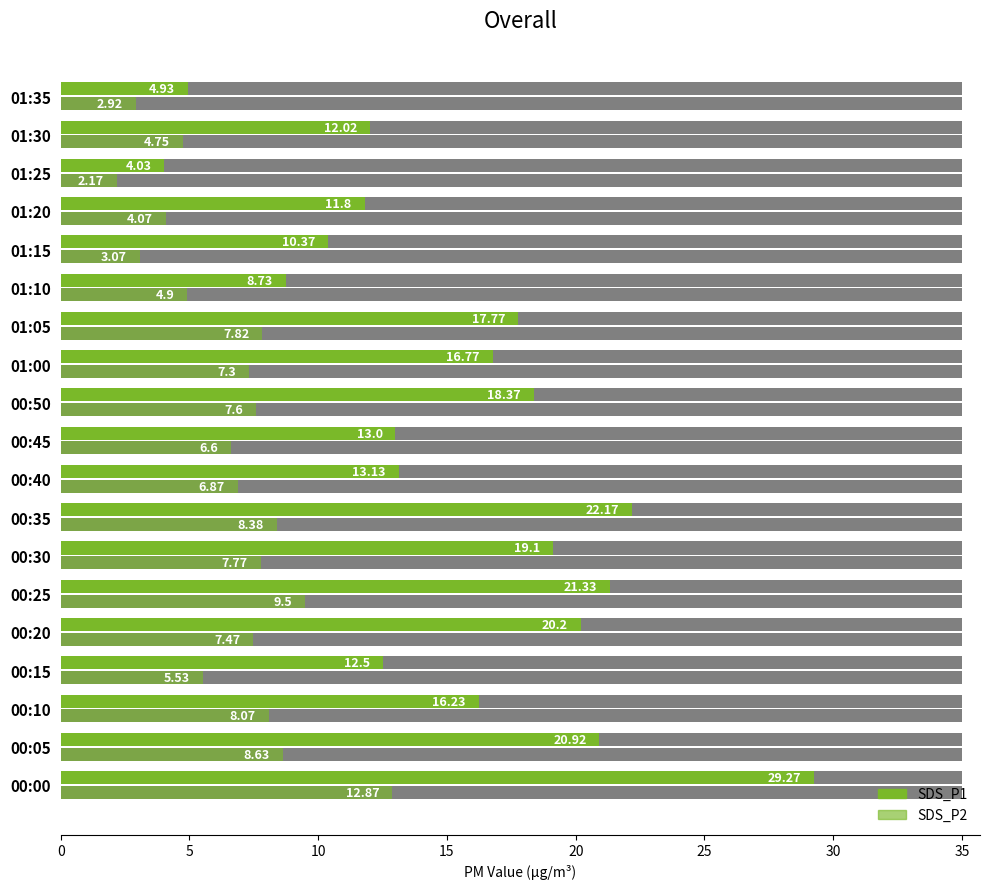

Is it true that SDS_P1 equals 7.3 at 01:25?

False